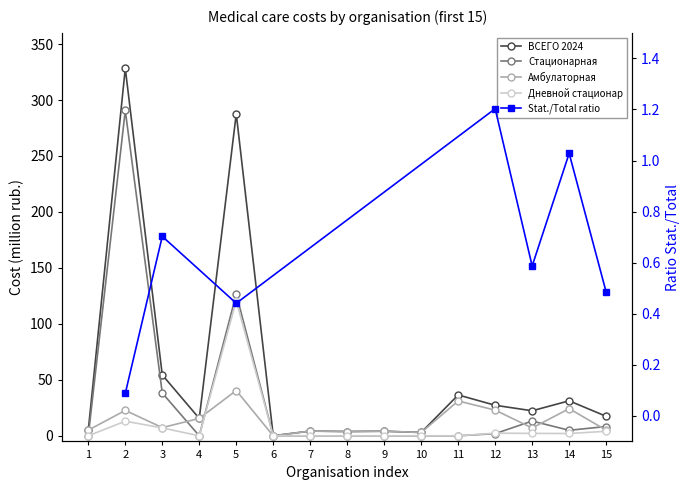

Where is the first local maximum for ВСЕГО 2024?

2